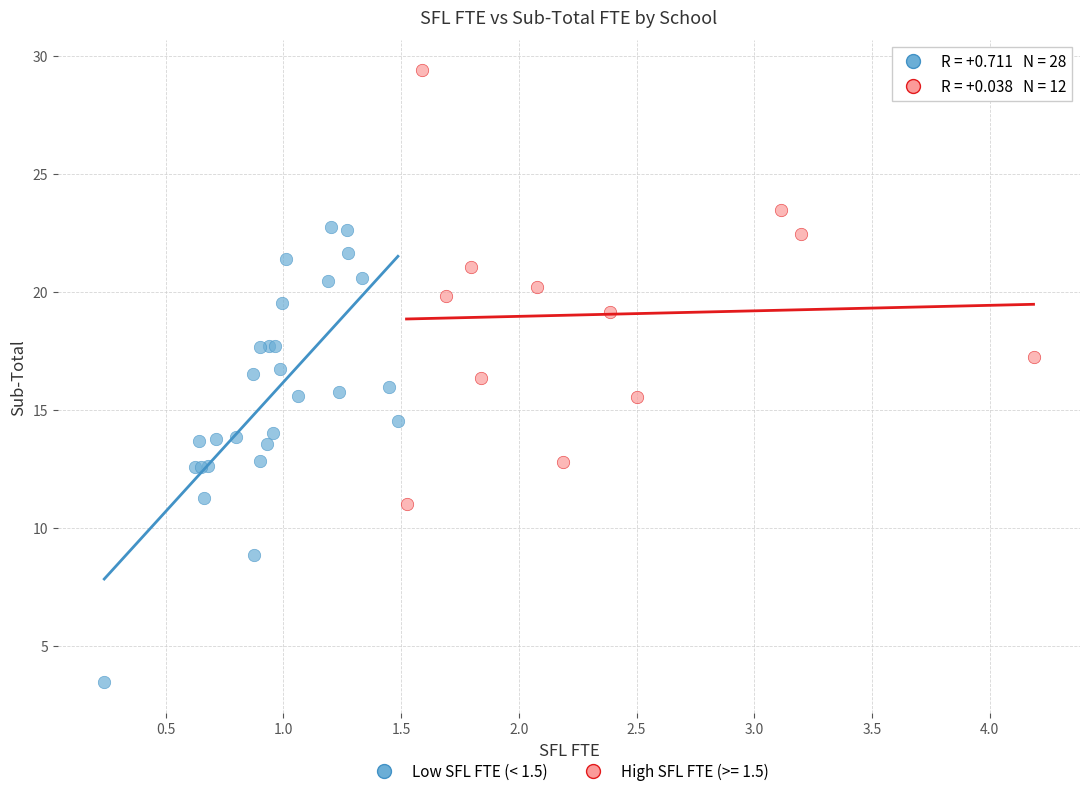

Which series contains the lowest Y value?

Low SFL FTE (< 1.5)